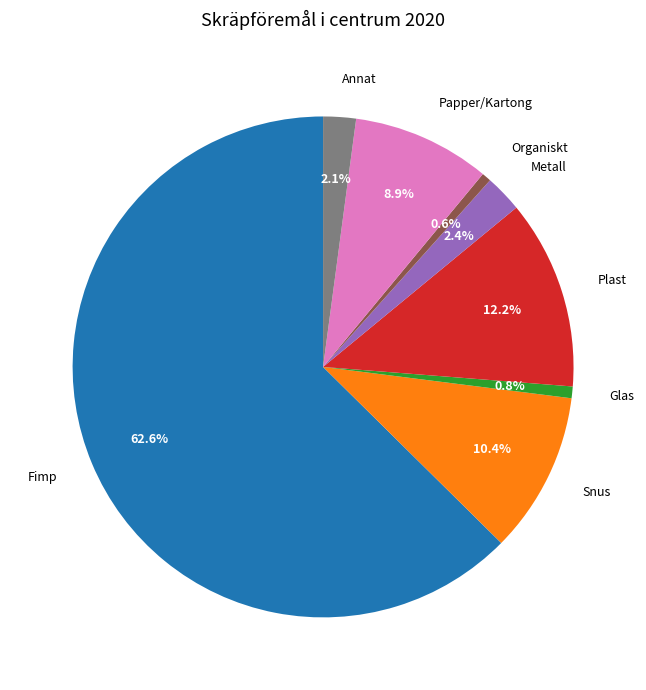

The Fimp slice represents 73% of the pie. True or false?

False